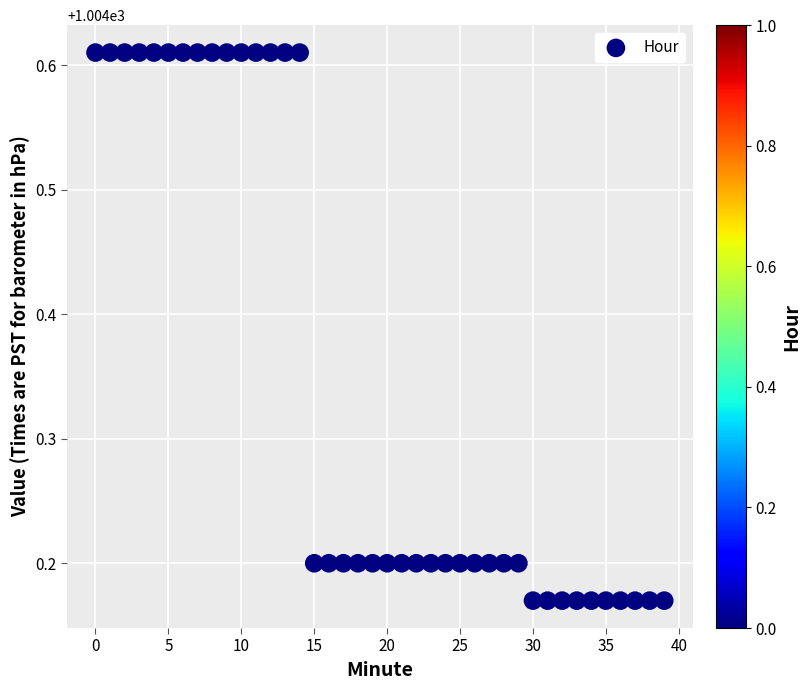

What is the range of Y values (max minus min)?

0.4